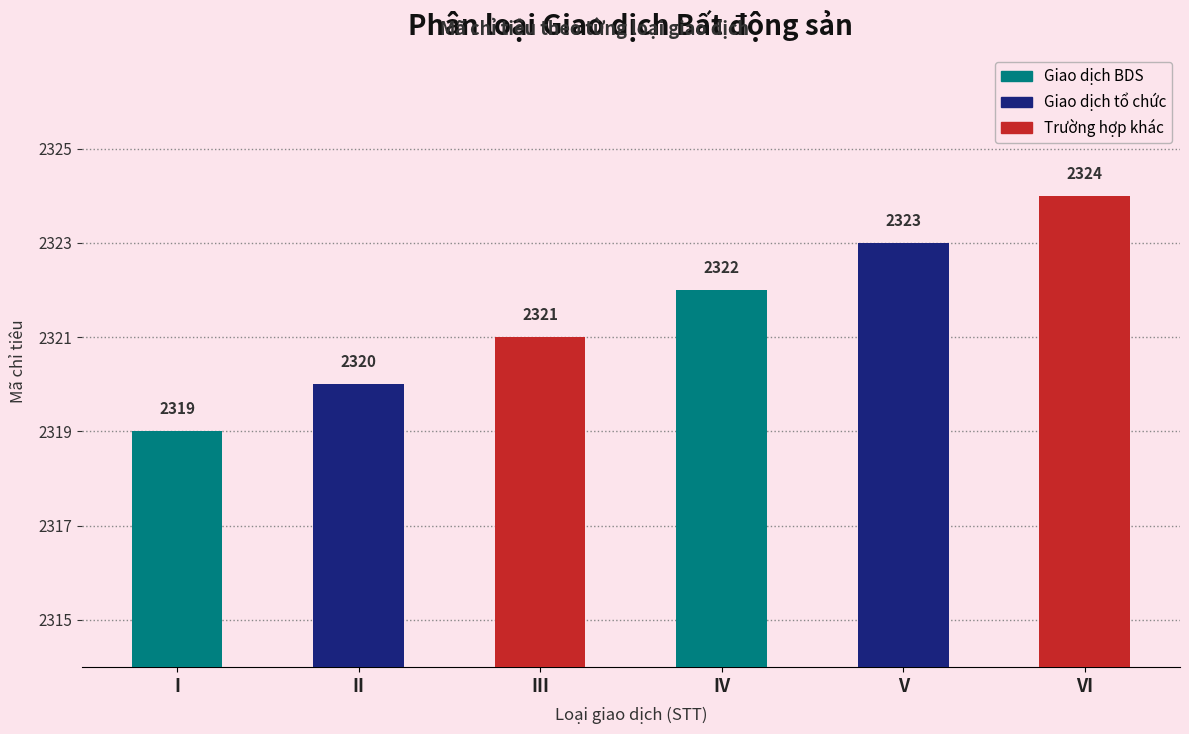

Reading left to right, what are all the values shown in this chart?

I=2319	II=2320	III=2321	IV=2322	V=2323	VI=2324